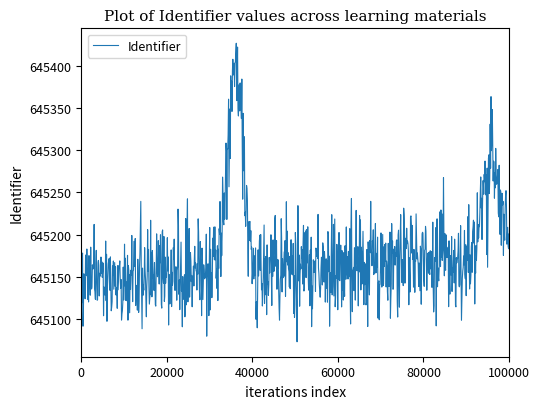

What is the maximum value shown in the chart?

645427.1